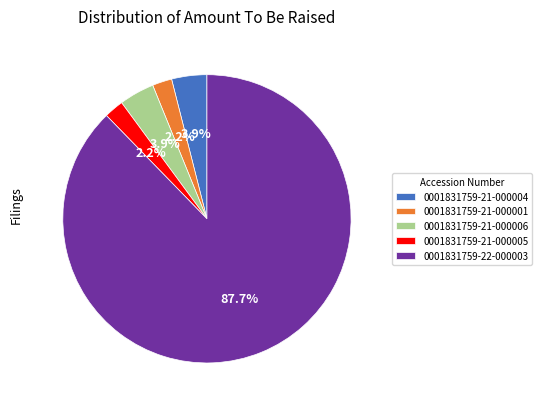

To the nearest percent, what portion does 0001831759-21-000001 represent?

2%